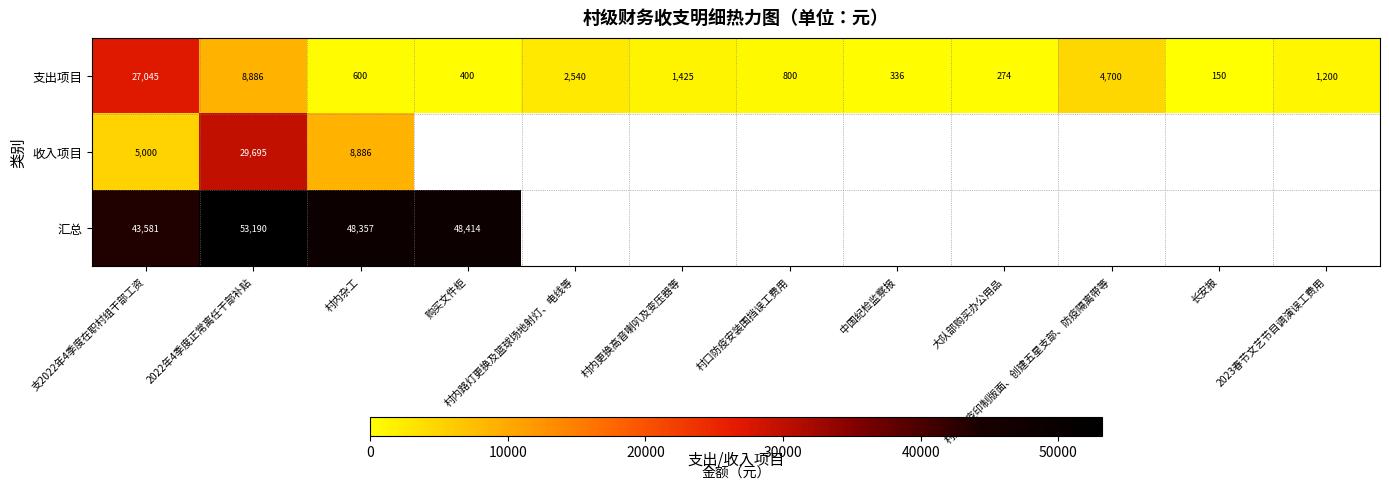

At which label does 支出项目 first exceed 1200?

支2022年4季度在职村组干部工资